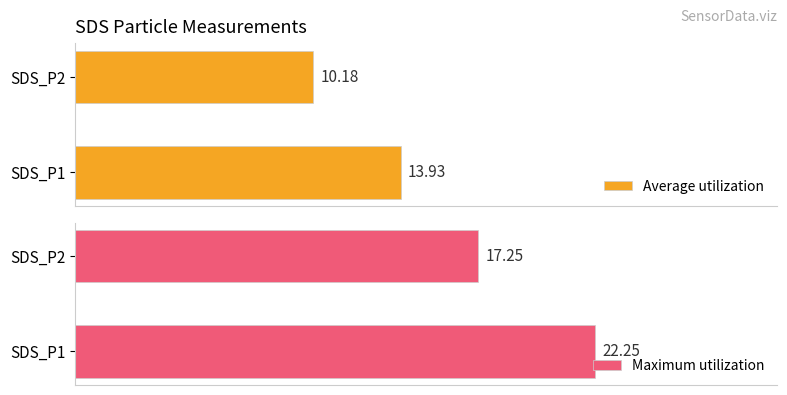

How many bars are there in each group?

2